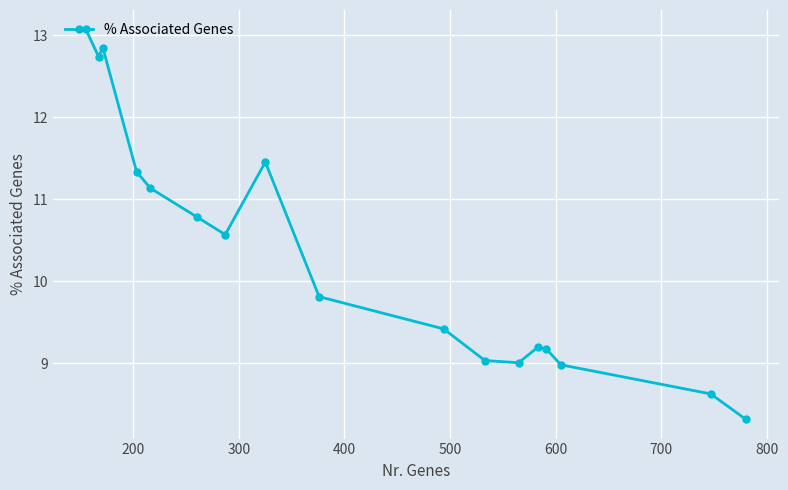

What is the greatest value displayed?

13.1